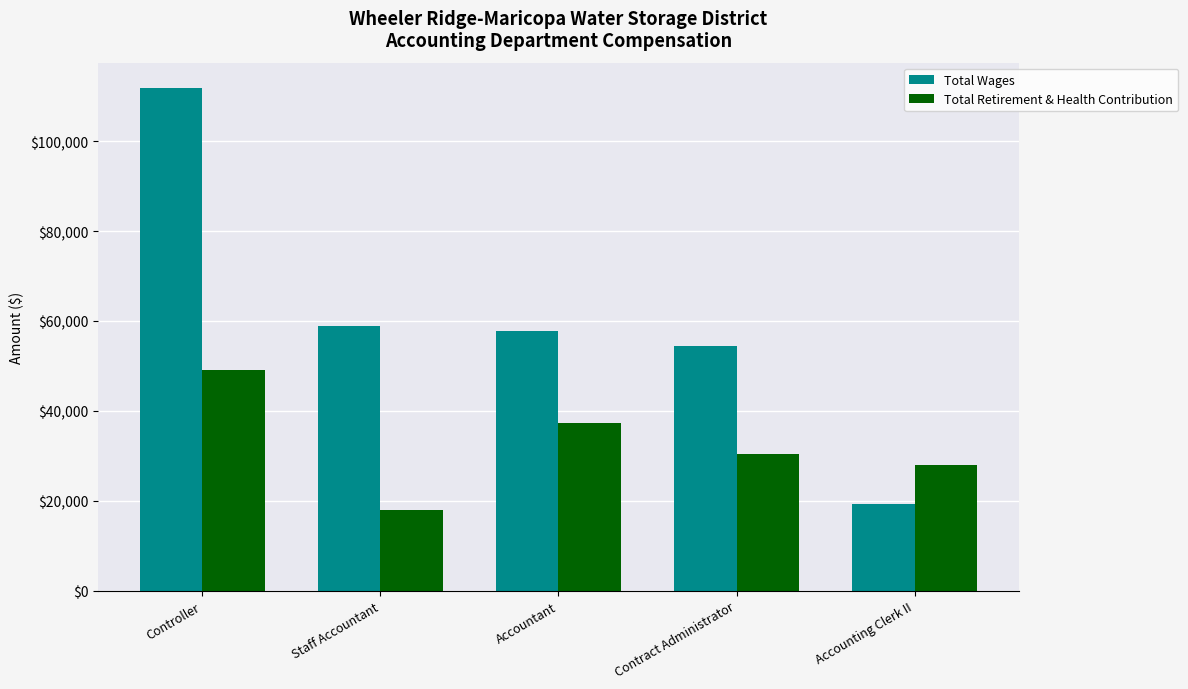

What is the lowest value of the Total Retirement & Health Contribution series?

17840